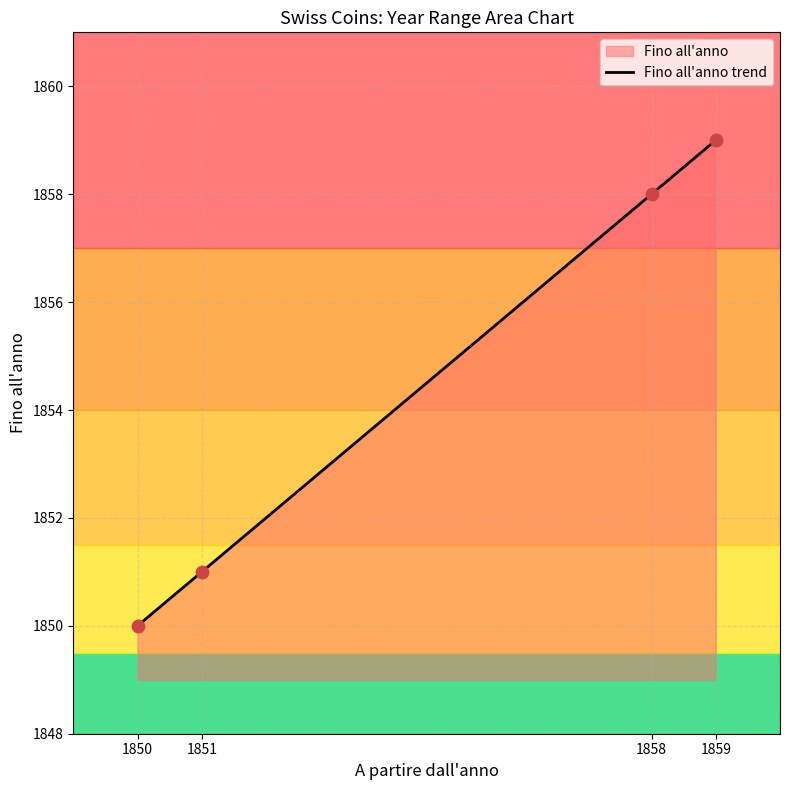

Between 1850 and 1859, which is larger?

1859